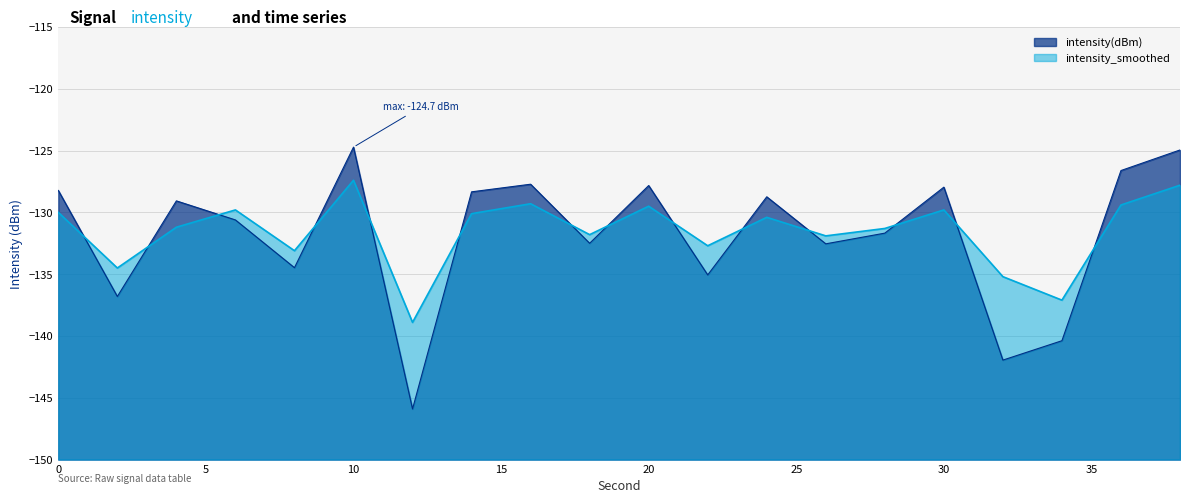

Rank the series by their average value, from highest to lowest.

intensity_smoothed, intensity(dBm)